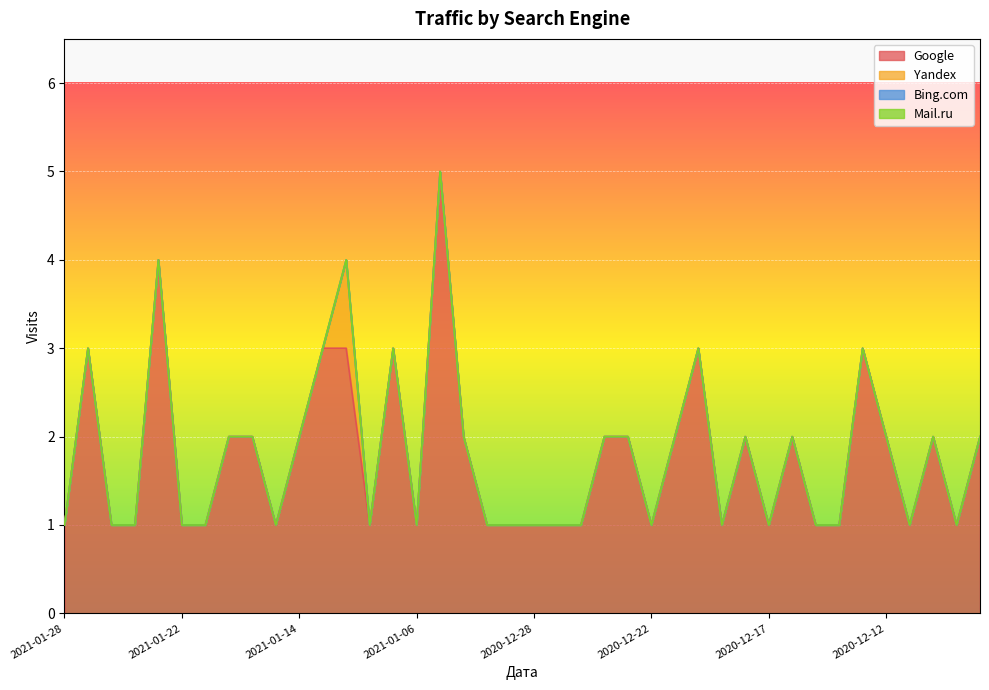

What is the label of the 26th point from the left?

2020-12-22